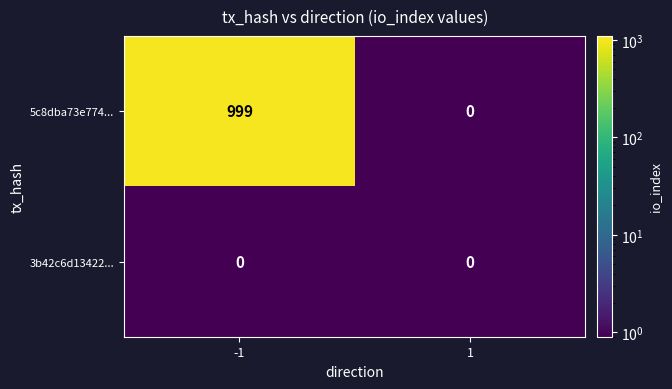

What is the total value across all series at 1?

0